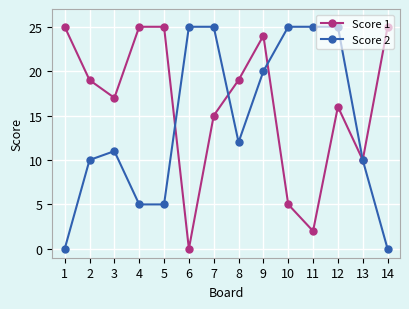

Rank the series by their average value, from lowest to highest.

Score 2, Score 1